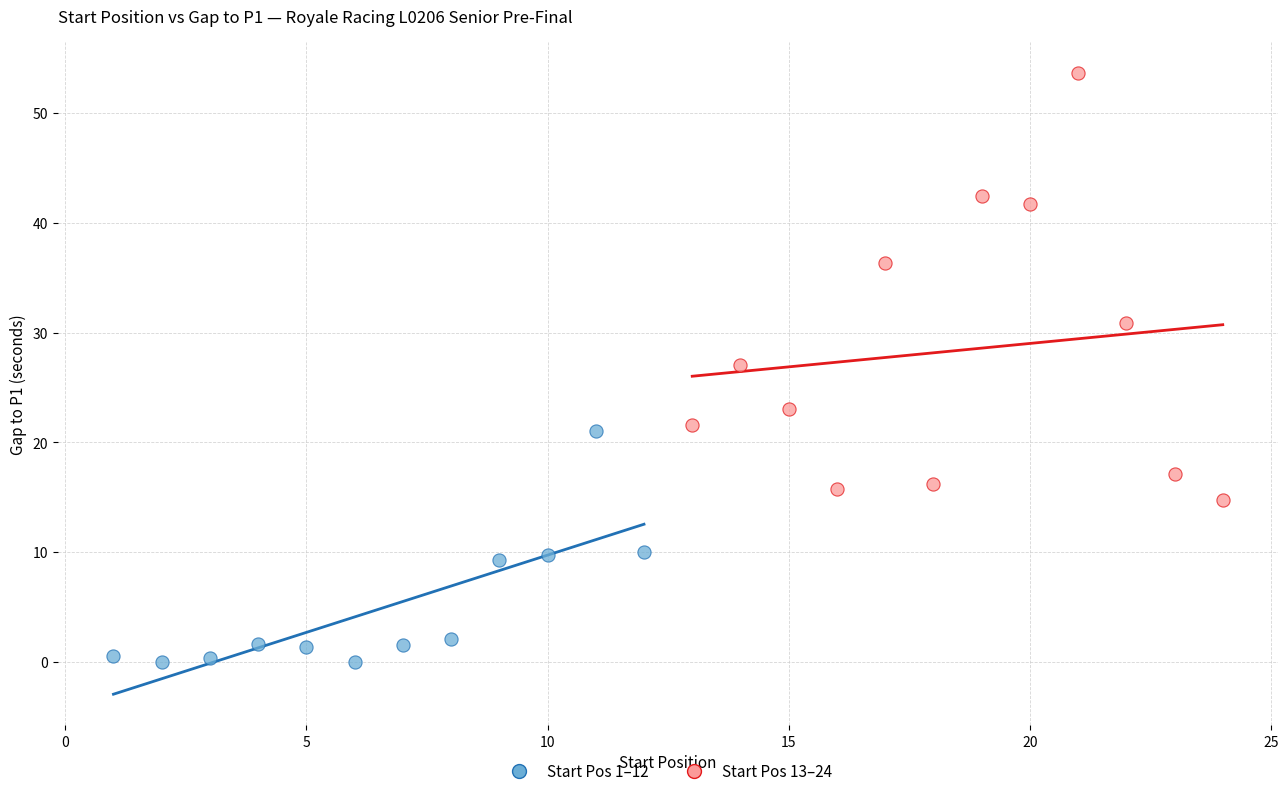

Which series has the largest Y range (max minus min)?

Start Pos 13–24